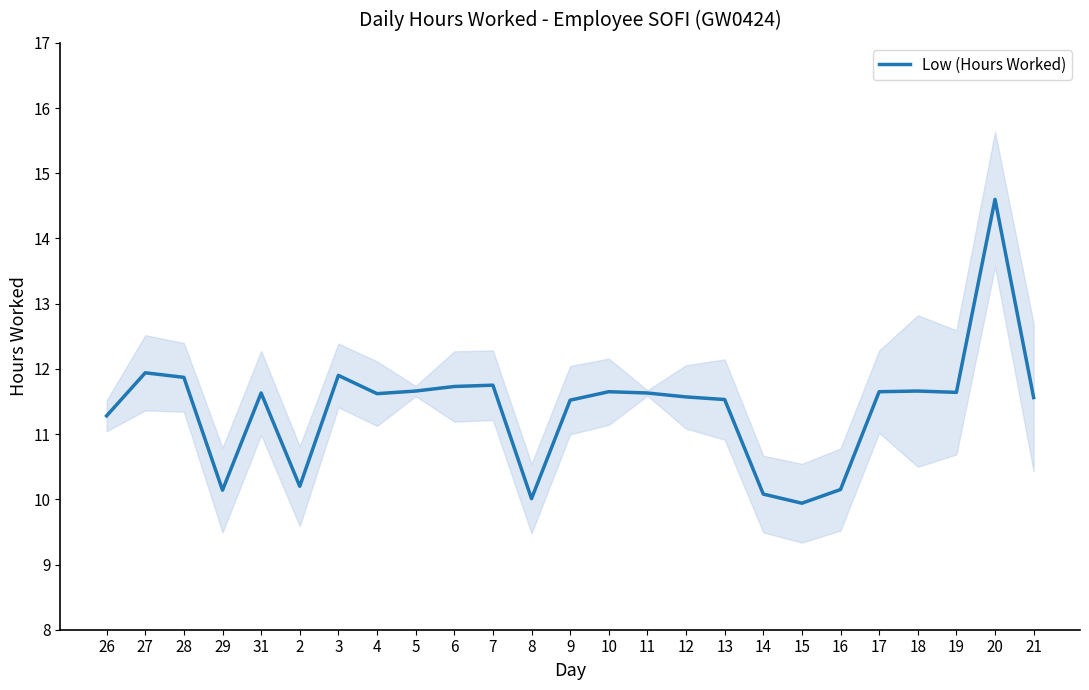

How many interior local peaks (higher than both neighbors) does the data have?

7